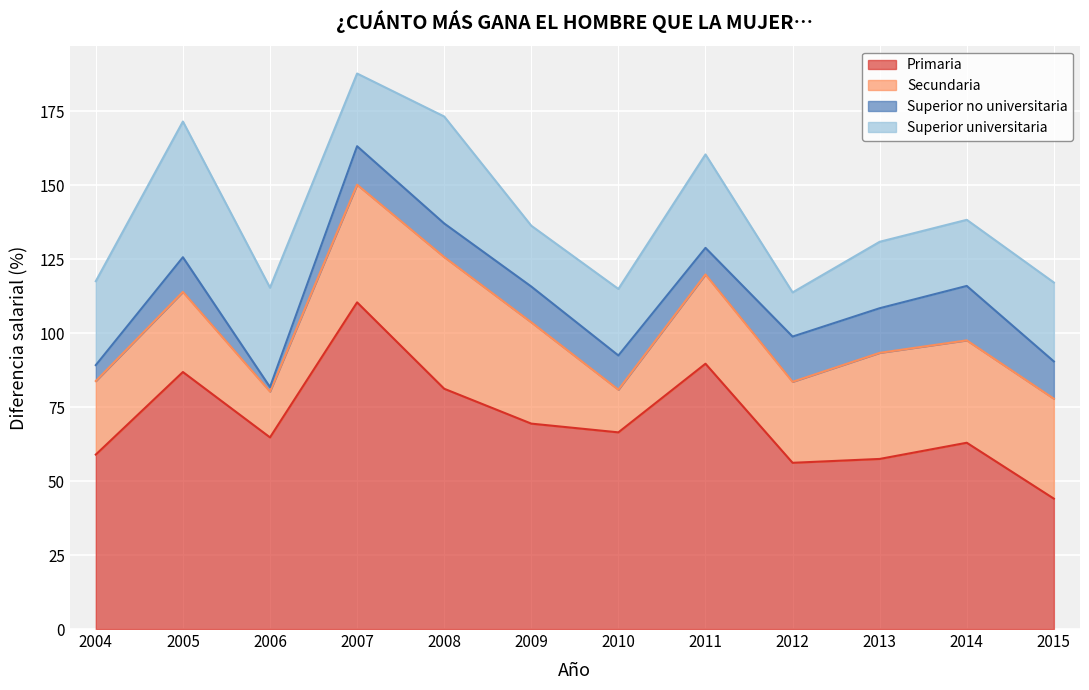

At which category is the sum across all series the highest?

2007